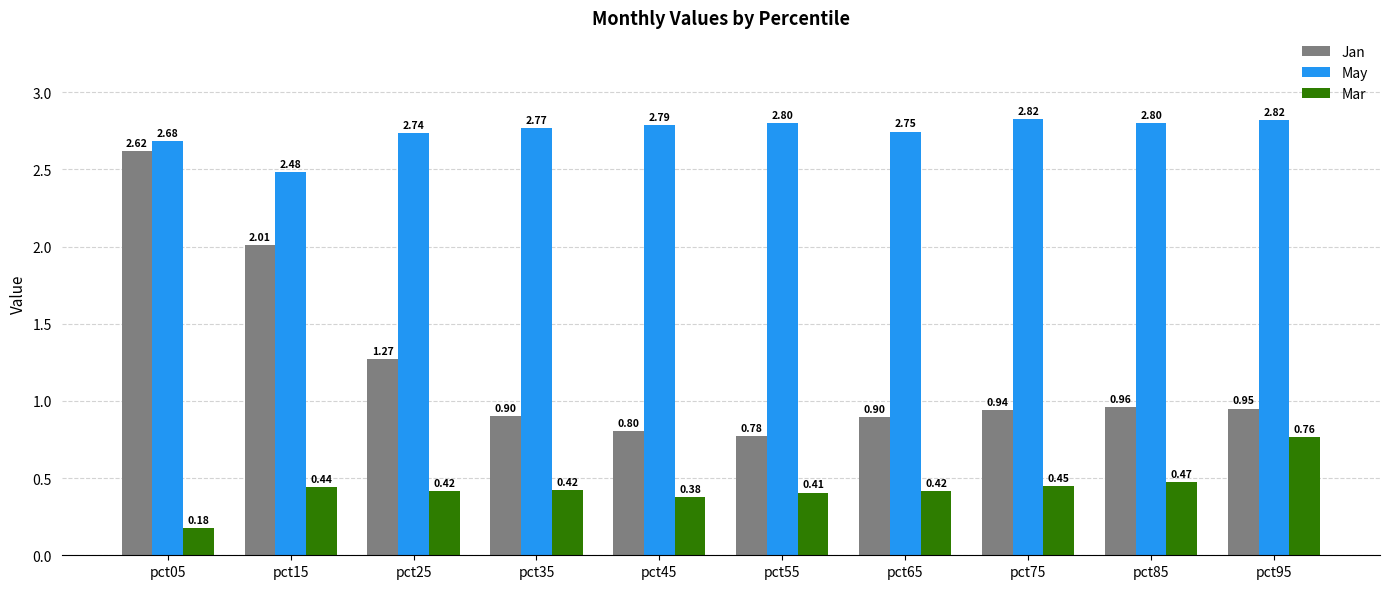

List the series in order of their overall mean, lowest first.

Mar, Jan, May